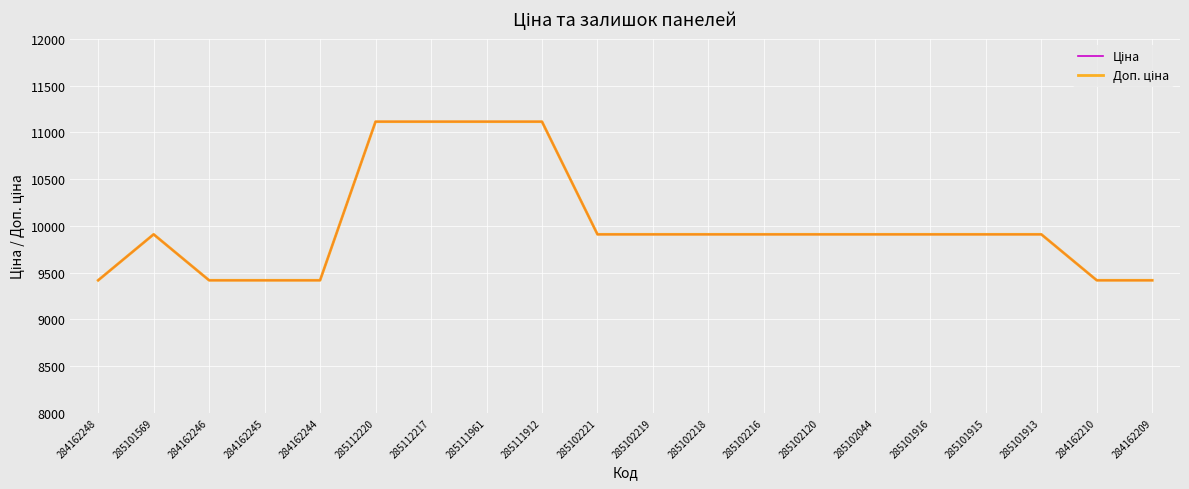

What is the difference between the maximum and minimum values in the Доп. ціна series?

1696.7